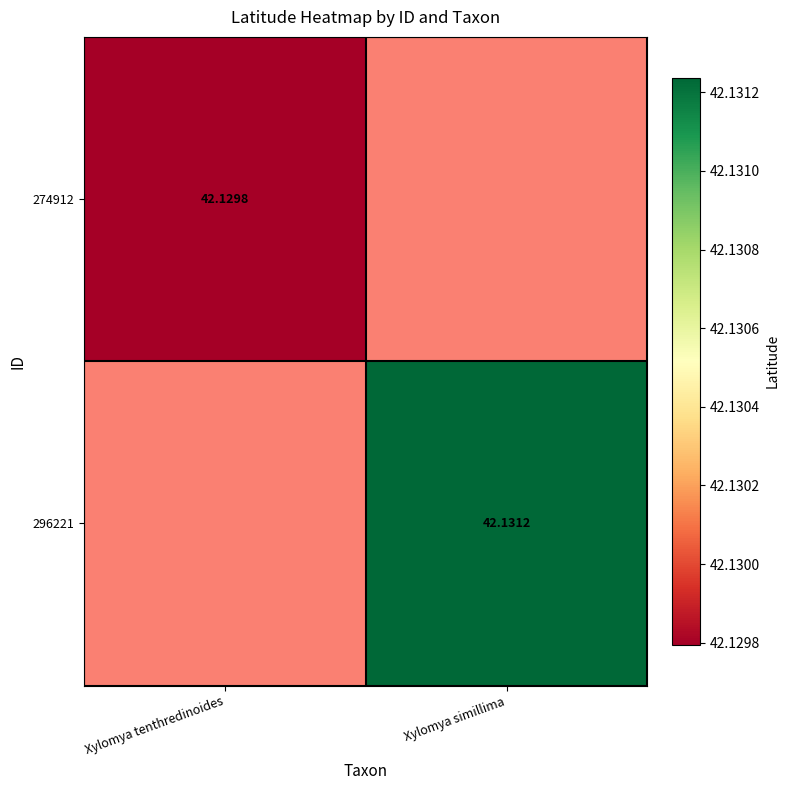

Rank the series at Xylomya tenthredinoides from highest to lowest value.

274912, 296221